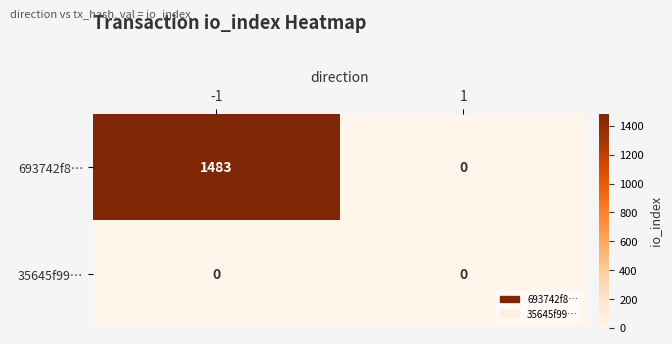

What is the greatest value displayed?

1483